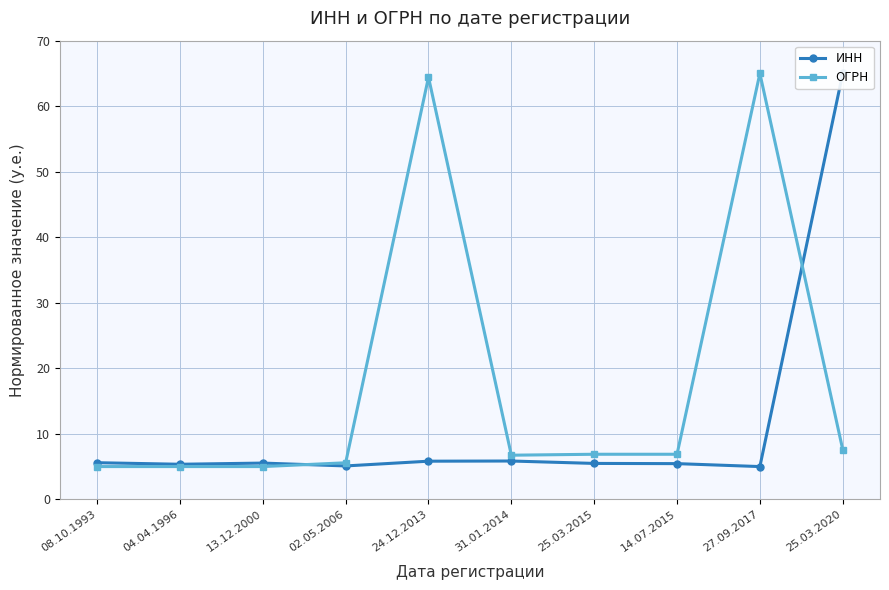

Which series ends up on top after the final intersection of ИНН and ОГРН?

ИНН